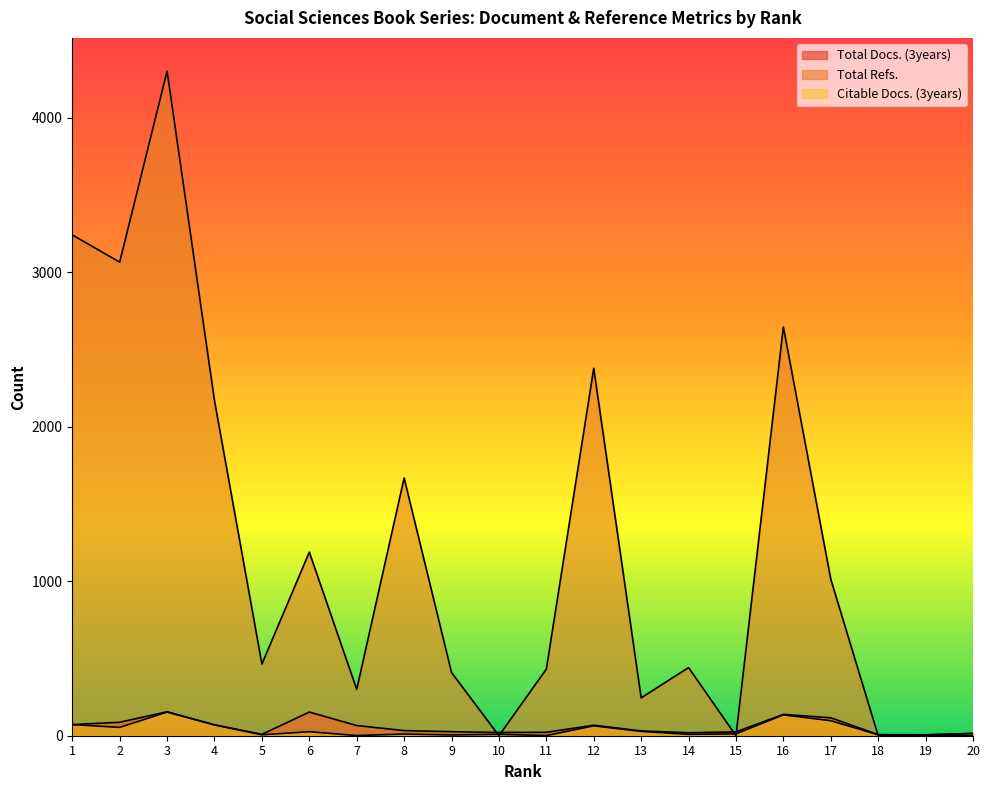

Rank the series by their maximum value, from highest to lowest.

Total Refs., Total Docs. (3years), Citable Docs. (3years)